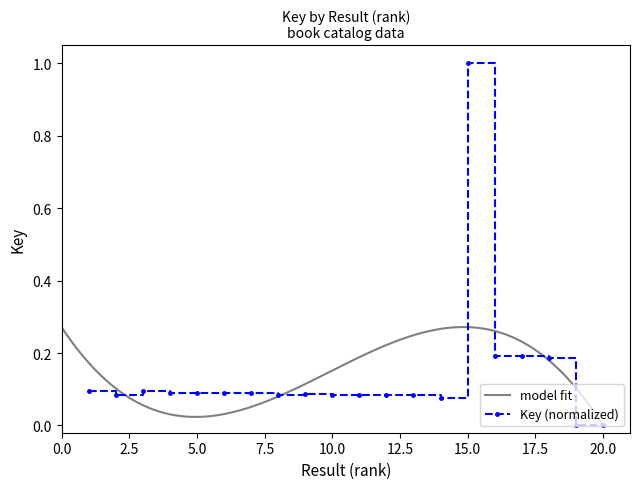

Which category has the lowest value across all series?

20